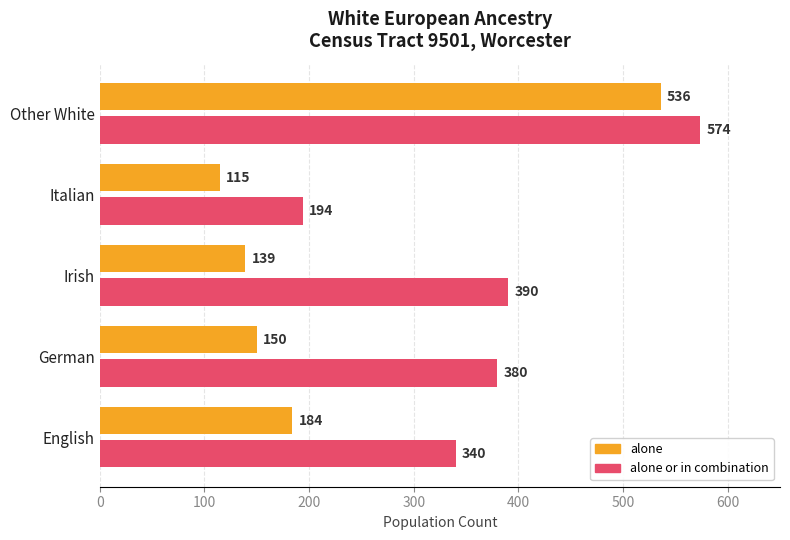

What is the difference between the second highest and minimum values in the alone series?

69